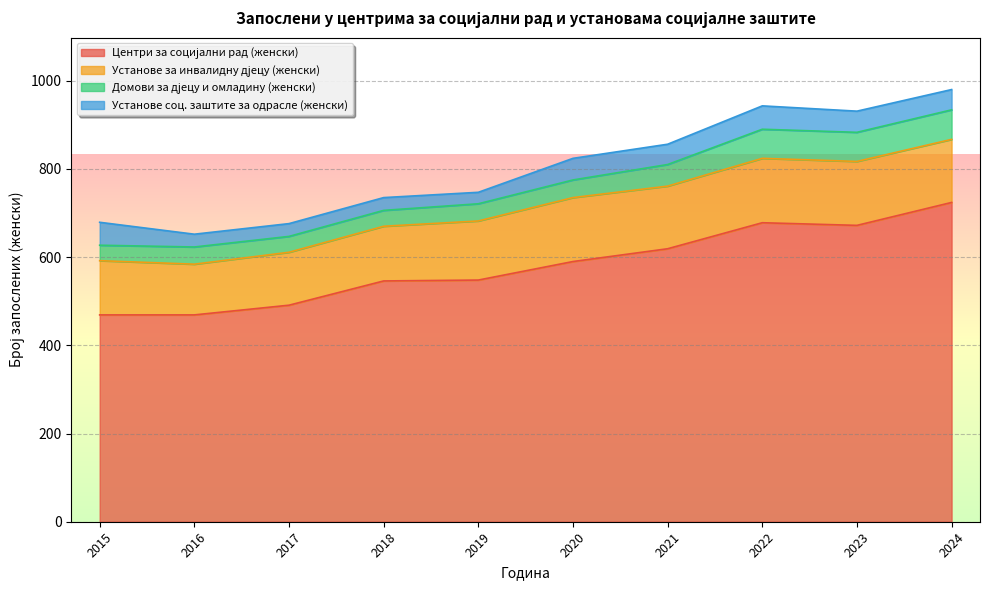

Count the number of categories in the chart.

10